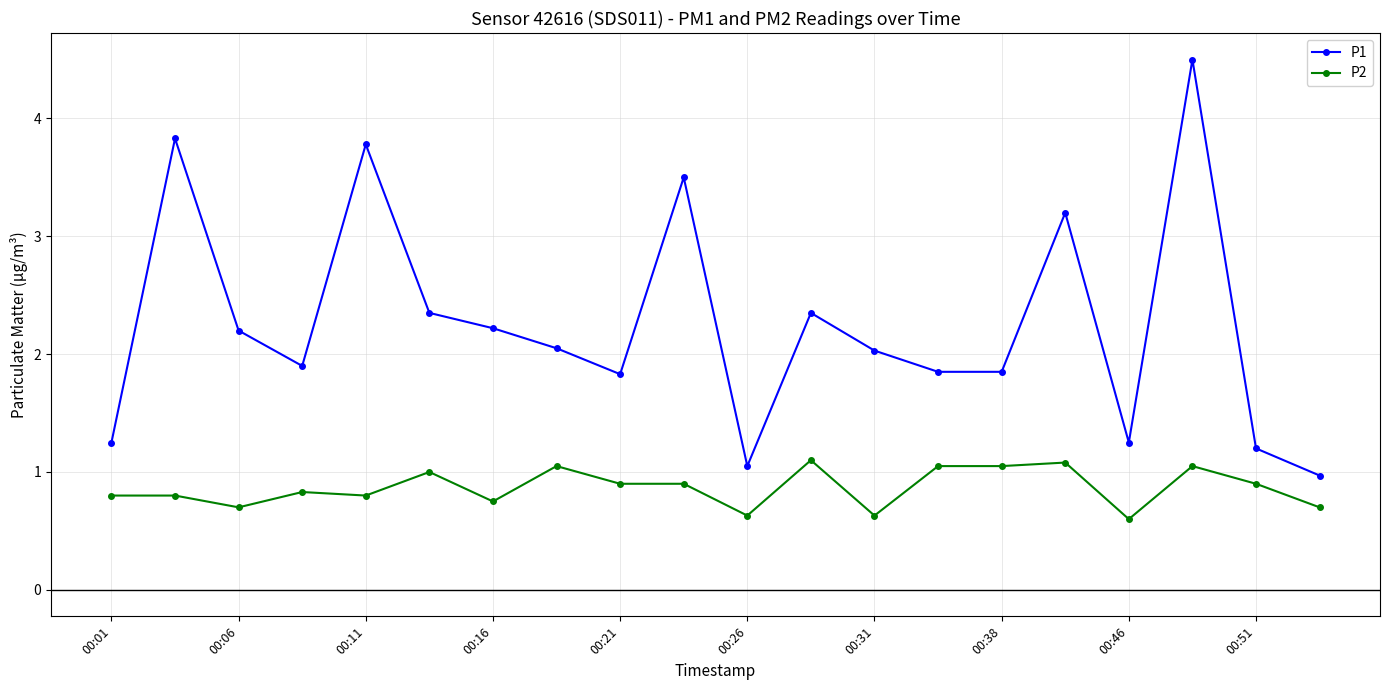

Which series has the largest total across all categories?

P1